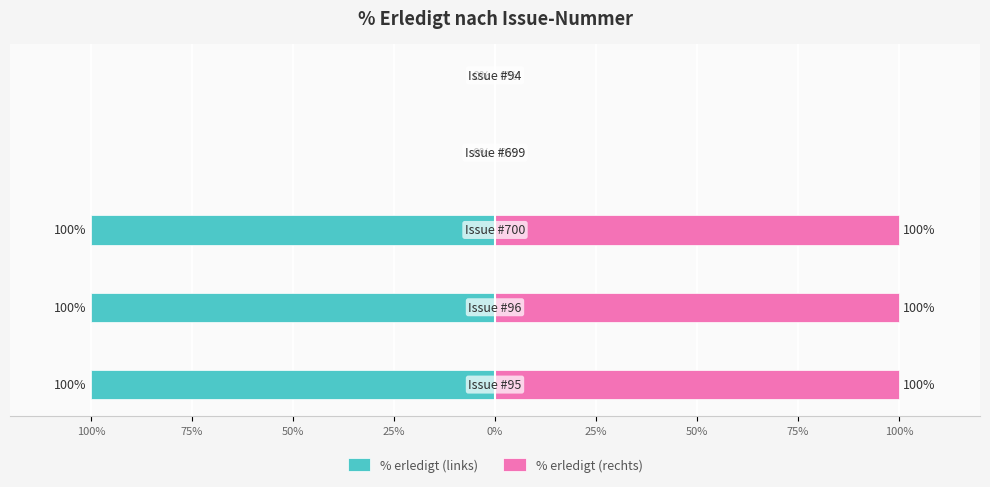

The % erledigt (rechts) series shows 155 at 100%. True or false?

False